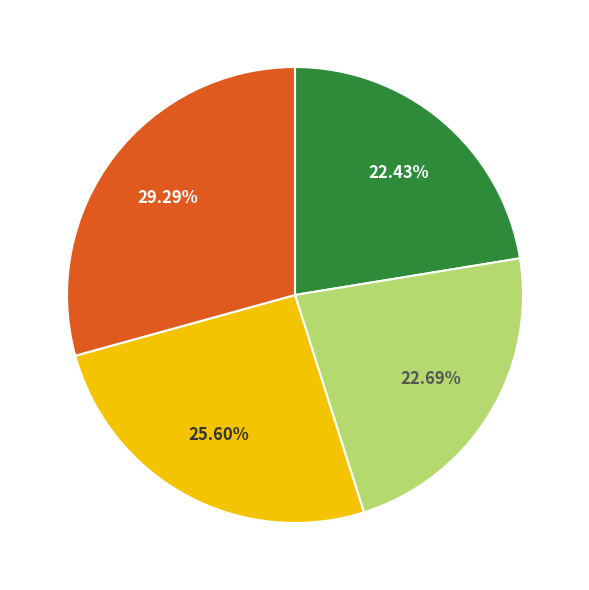

Does any single category account for the majority?

No